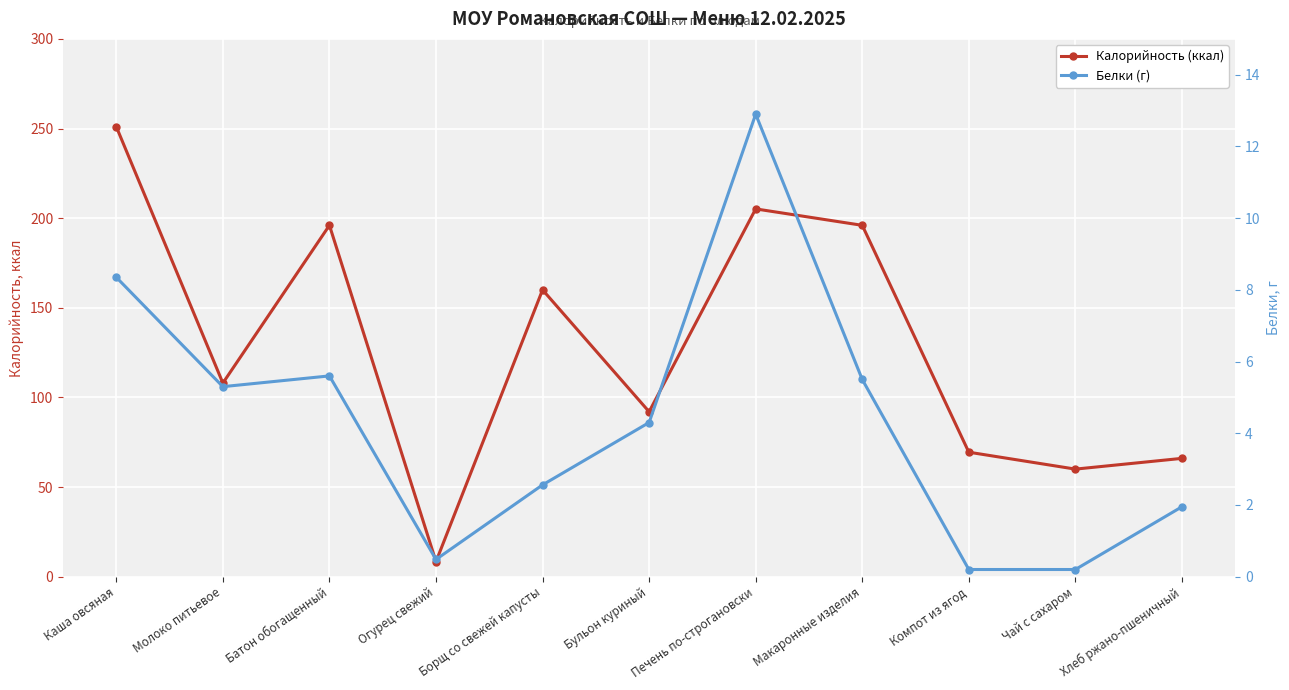

Reading right to left, transcribe all the data shown in this chart.

Калорийность (ккал): 66.0	60.0	69.4	196.0	205.2	92.0	160.0	8.4	196.0	108.0	251.0
Белки (г): 1.9	0.2	0.2	5.5	12.9	4.3	2.6	0.5	5.6	5.3	8.3